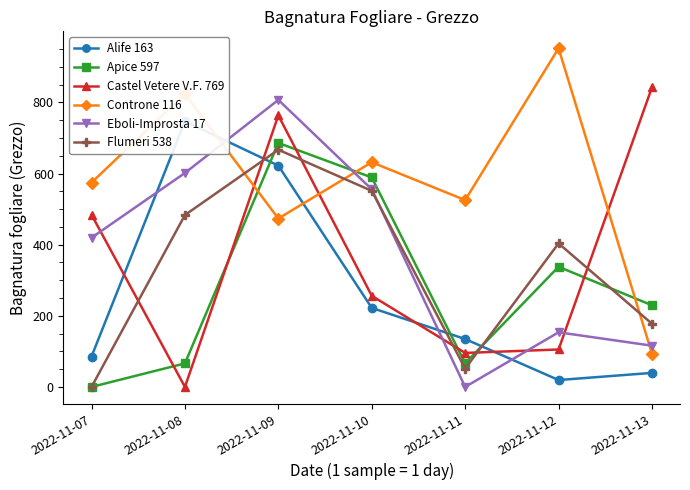

Reading left to right, what are all the values shown in this chart?

Alife 163: 2022-11-07=85.5	2022-11-08=746.9	2022-11-09=622.3	2022-11-10=222.2	2022-11-11=134.7	2022-11-12=19.4	2022-11-13=39.5
Apice 597: 2022-11-07=0.0	2022-11-08=66.2	2022-11-09=686.0	2022-11-10=589.0	2022-11-11=66.6	2022-11-12=337.8	2022-11-13=229.6
Castel Vetere V.F. 769: 2022-11-07=484.1	2022-11-08=0.0	2022-11-09=763.5	2022-11-10=256.2	2022-11-11=95.6	2022-11-12=105.3	2022-11-13=842.3
Controne 116: 2022-11-07=574.5	2022-11-08=823.8	2022-11-09=473.5	2022-11-10=631.7	2022-11-11=525.3	2022-11-12=952.2	2022-11-13=93.7
Eboli-Improsta 17: 2022-11-07=419.5	2022-11-08=601.6	2022-11-09=807.1	2022-11-10=555.6	2022-11-11=0.0	2022-11-12=153.6	2022-11-13=116.0
Flumeri 538: 2022-11-07=0.0	2022-11-08=483.3	2022-11-09=666.9	2022-11-10=551.3	2022-11-11=51.6	2022-11-12=403.6	2022-11-13=177.7